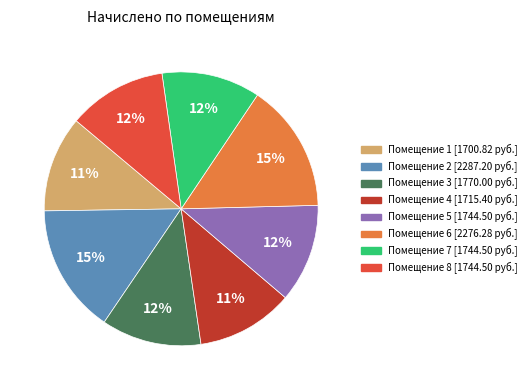

Count the number of slices in the pie.

8